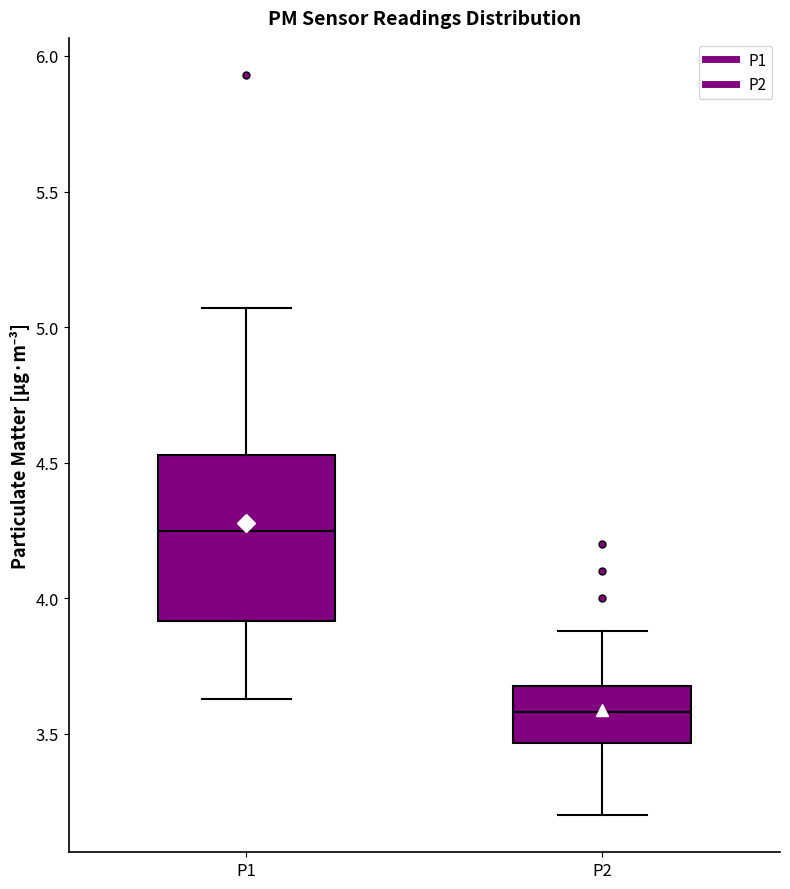

Reading left to right, transcribe this box plot: for each box, give where its median line is, the range the box spans, and where its two whiskers end, as read against the y-axis. The values are not printed on the chart, so give them approximately, as read against the axis.

P1: median 4.25, box 3.90 to 4.55, whiskers 3.65 to 5.05
P2: median 3.60, box 3.45 to 3.70, whiskers 3.20 to 3.90